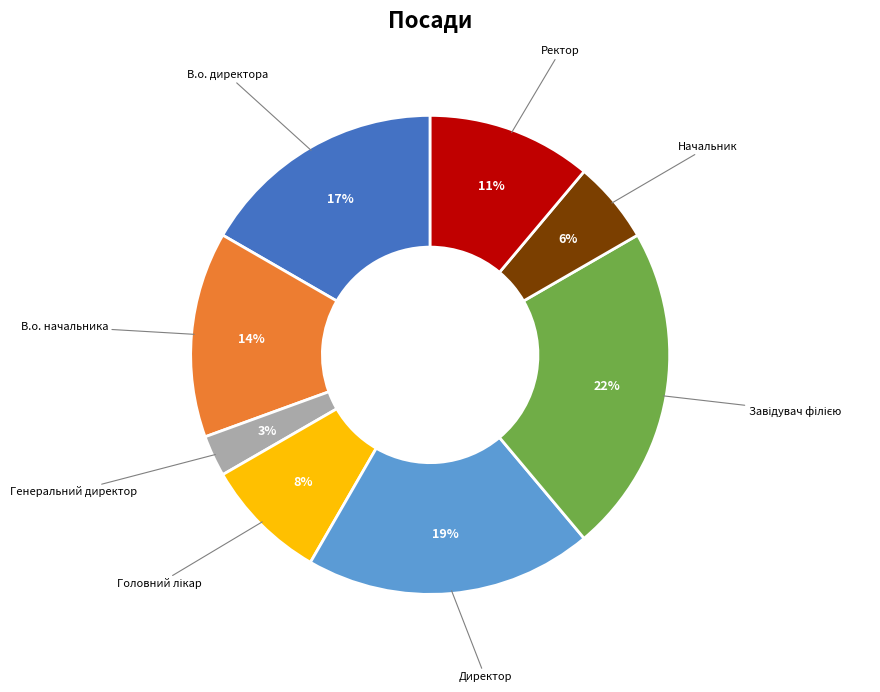

True or false: Директор accounts for 5% of the total.

False